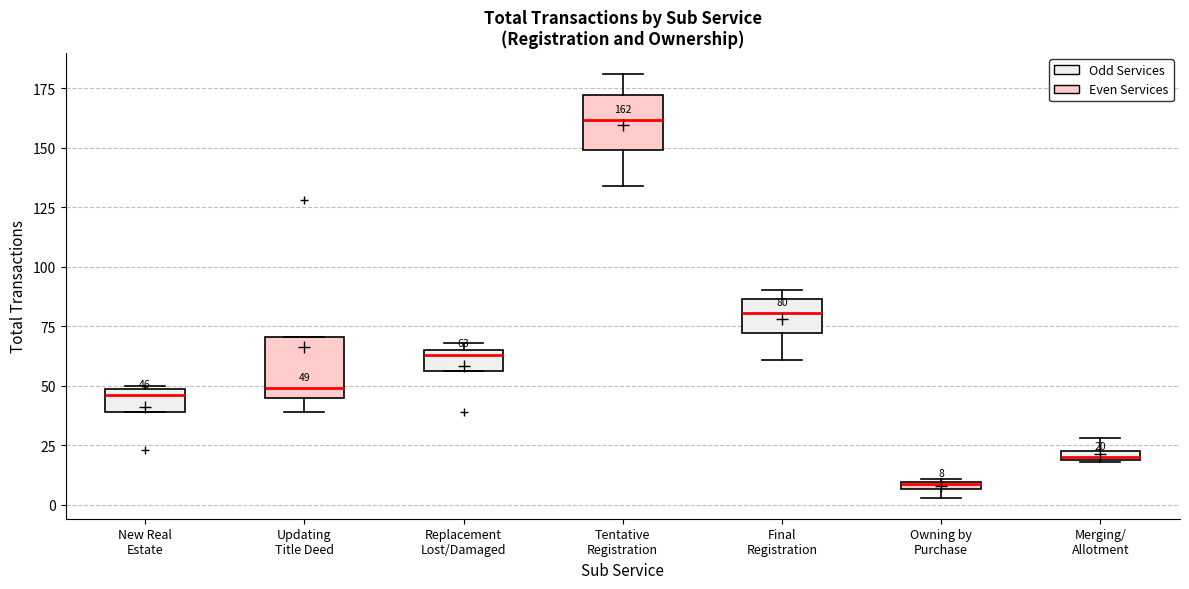

Which box's median line is the highest?

Tentative Registration